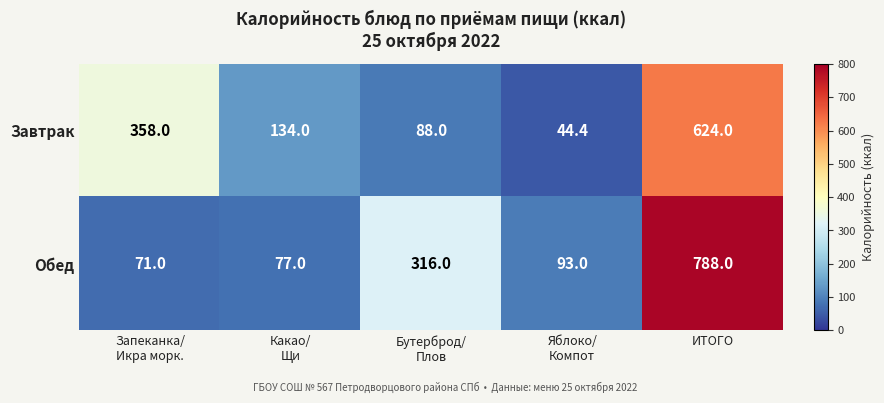

What is the spread (max minus min) of values at ИТОГО?

164.0